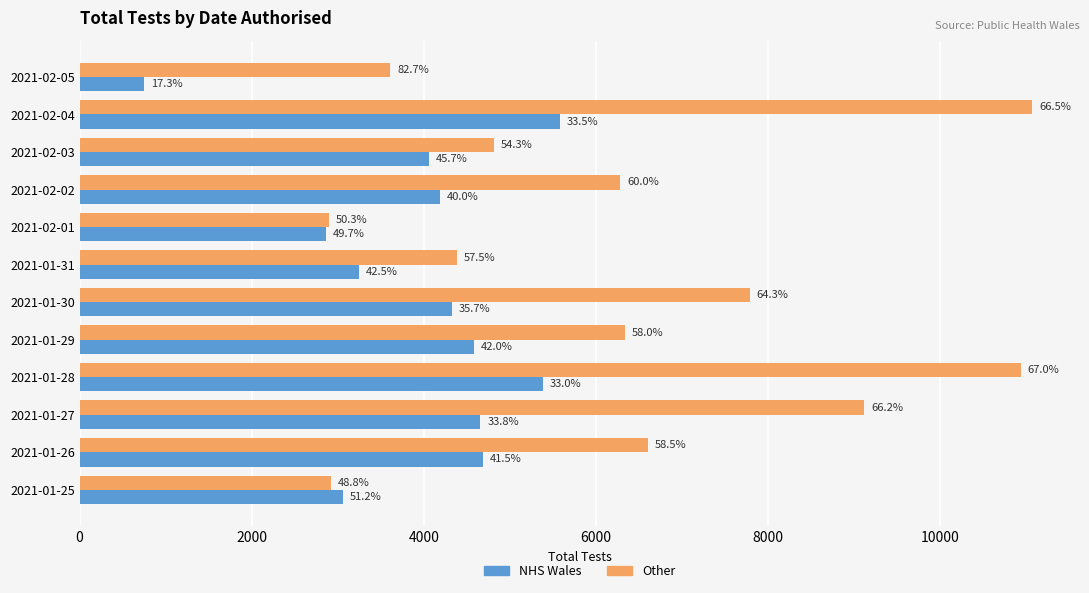

What are all the series names shown in the legend?

NHS Wales, Other